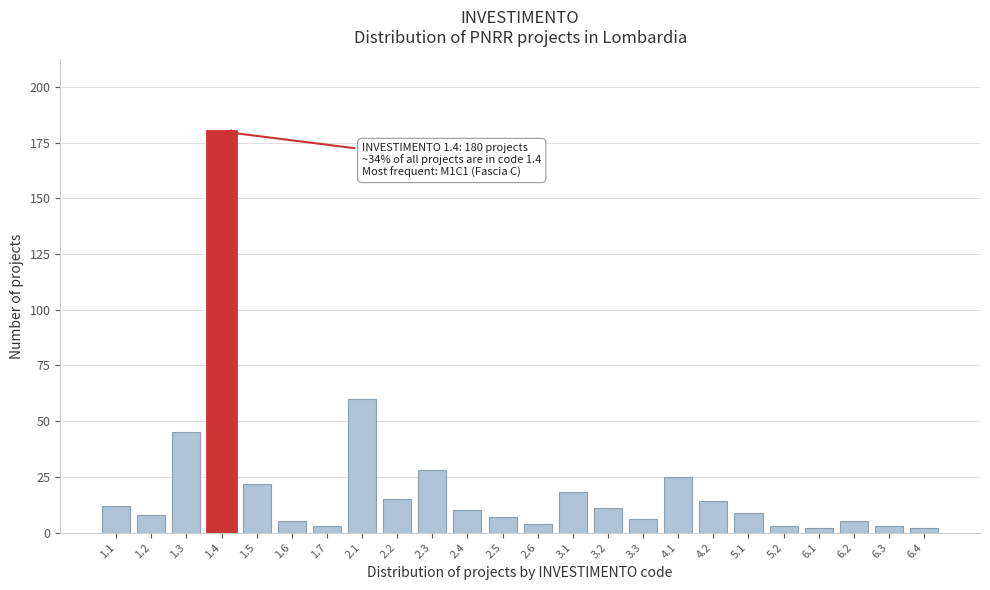

Reading left to right, what are all the values shown in this chart?

1.1=12	1.2=8	1.3=45	1.4=180	1.5=22	1.6=5	1.7=3	2.1=60	2.2=15	2.3=28	2.4=10	2.5=7	2.6=4	3.1=18	3.2=11	3.3=6	4.1=25	4.2=14	5.1=9	5.2=3	6.1=2	6.2=5	6.3=3	6.4=2